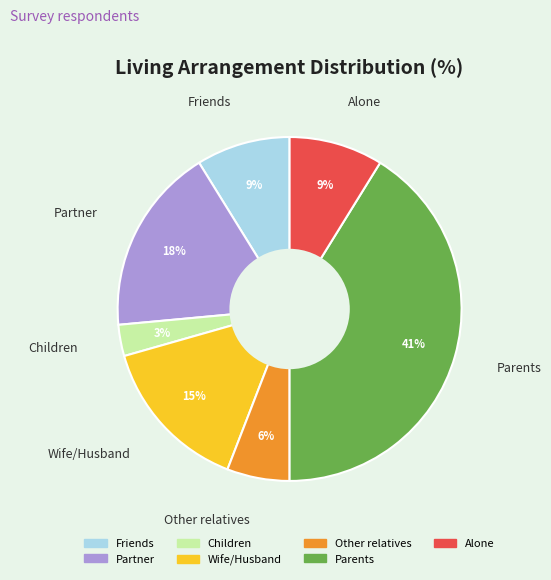

To the nearest percent, what is the difference between the Wife/Husband and Friends slice percentages?

6%